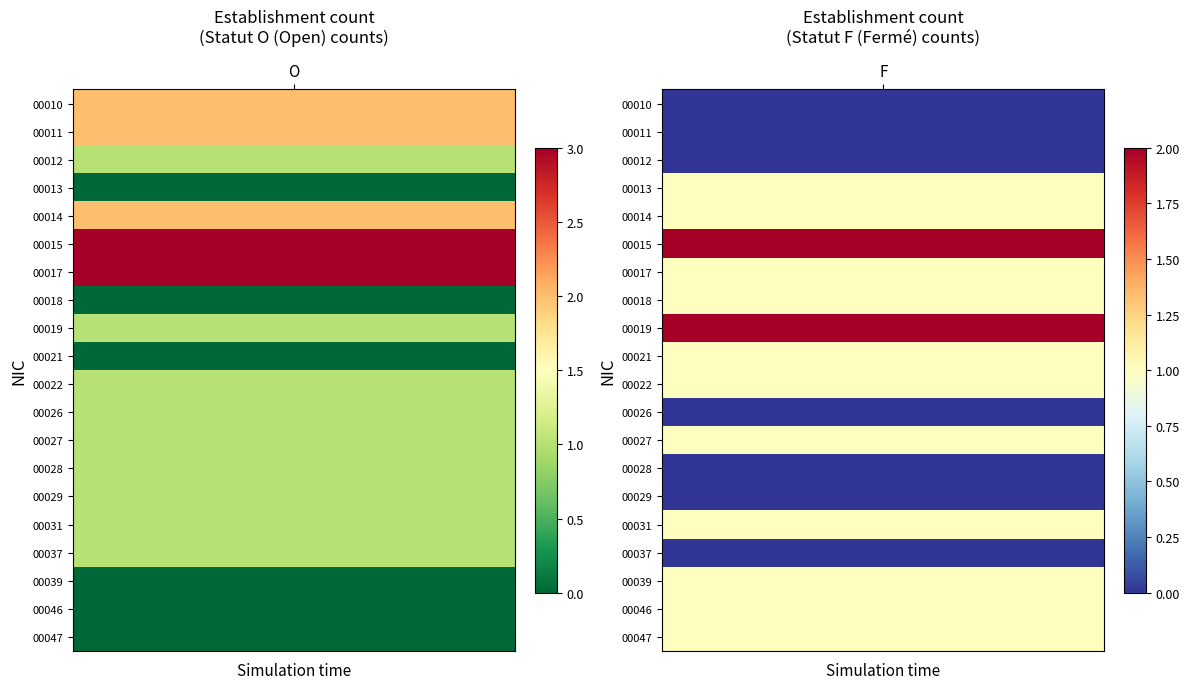

What is the difference between the highest and lowest values at F?

2